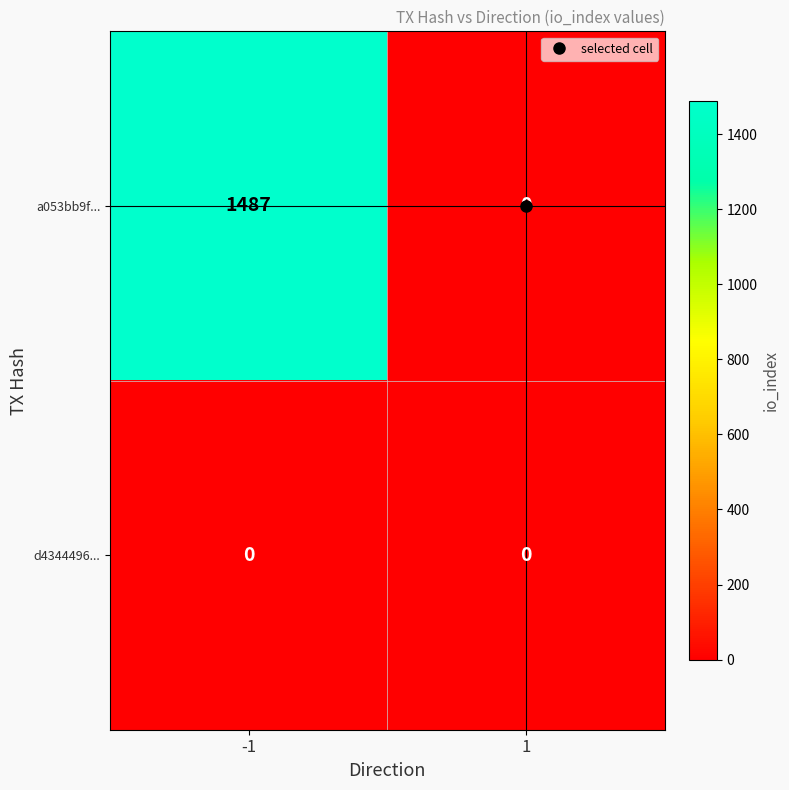

Rank the series by their maximum value, from lowest to highest.

d4344496..., a053bb9f...